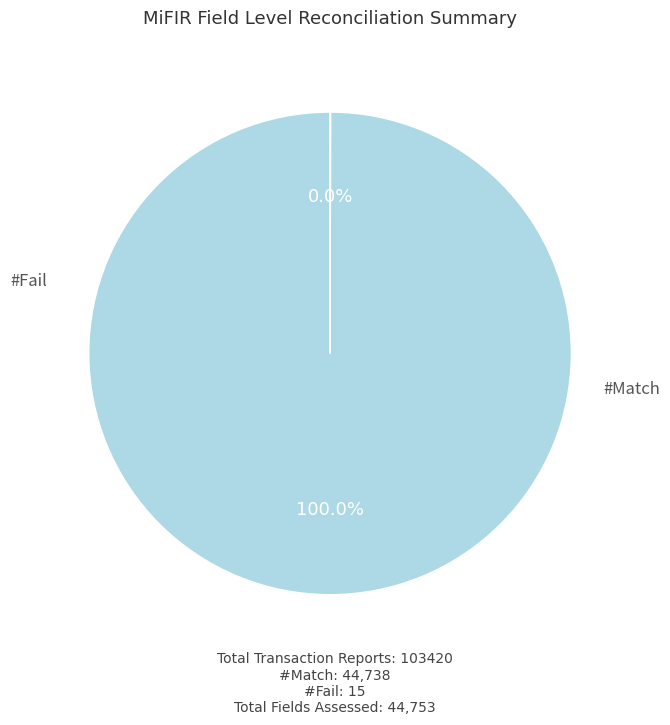

Is there any slice that represents more than half of the pie?

Yes